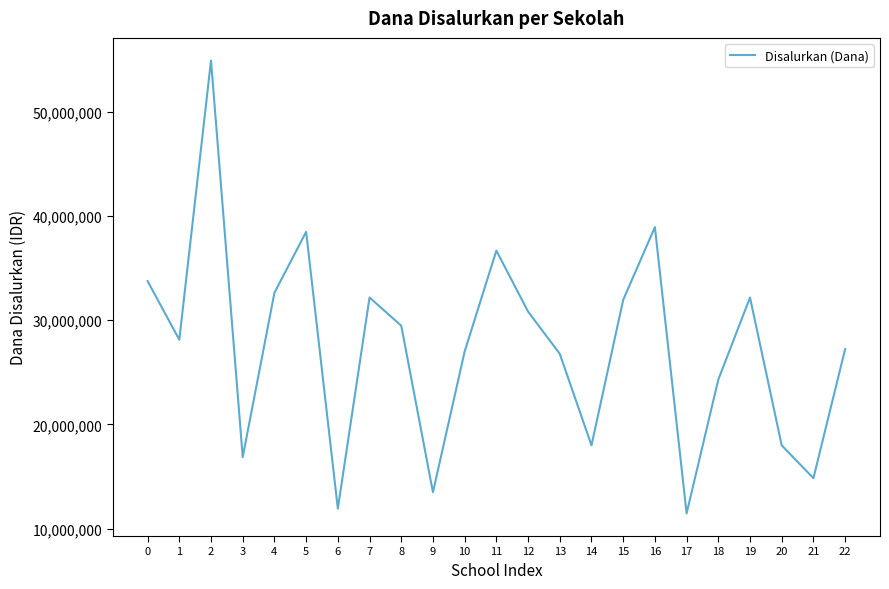

What is the change in value from 1 to 15?

+3825000